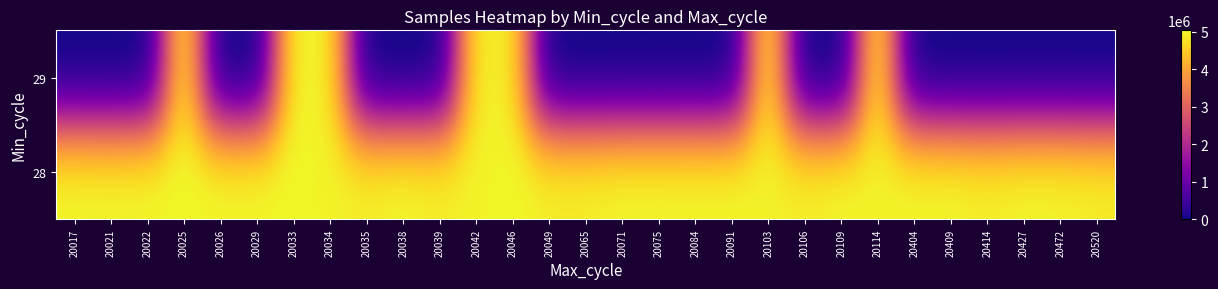

What is the total value across all series at 20091?

5038749